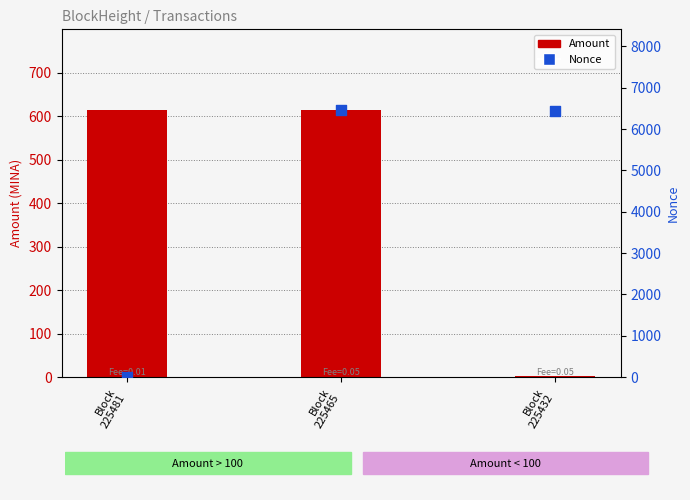

What are all the series names shown in the legend?

Amount, Nonce